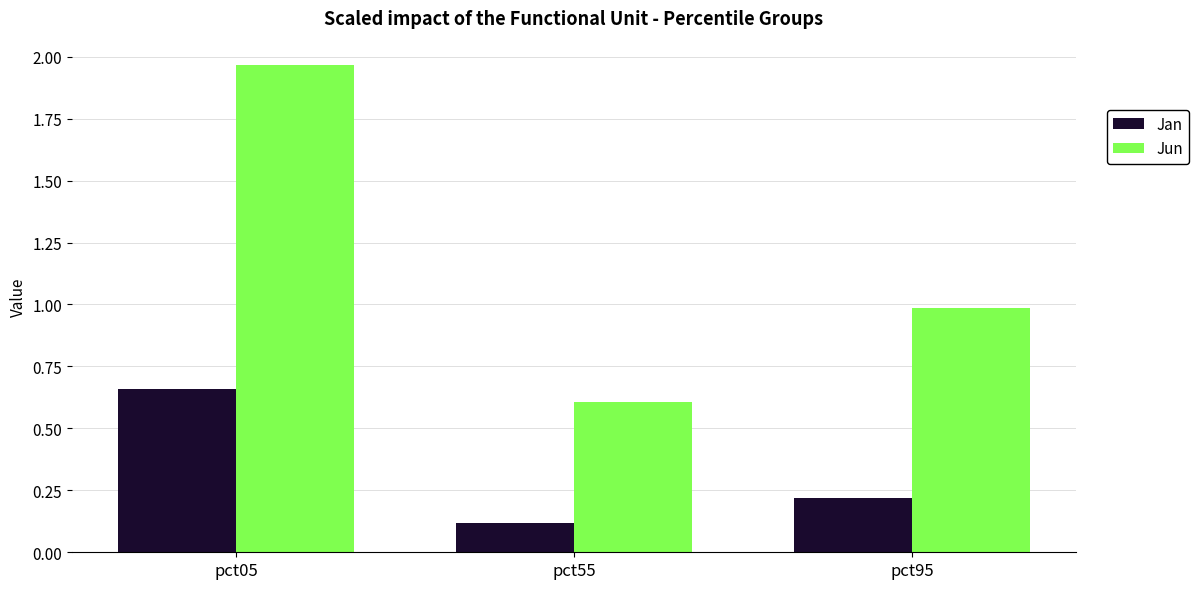

At which category does the chart reach its peak across all series?

pct05